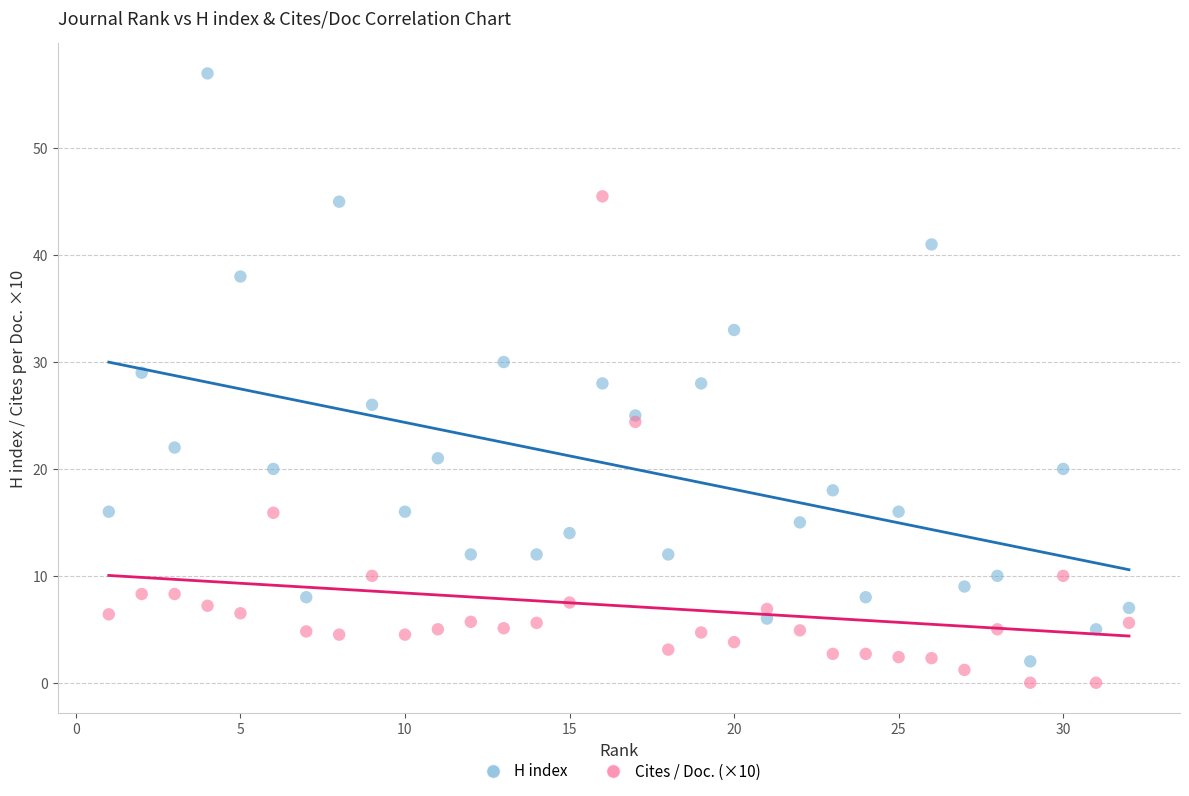

What is the X range (max minus min) for the scatter plot?

31.0